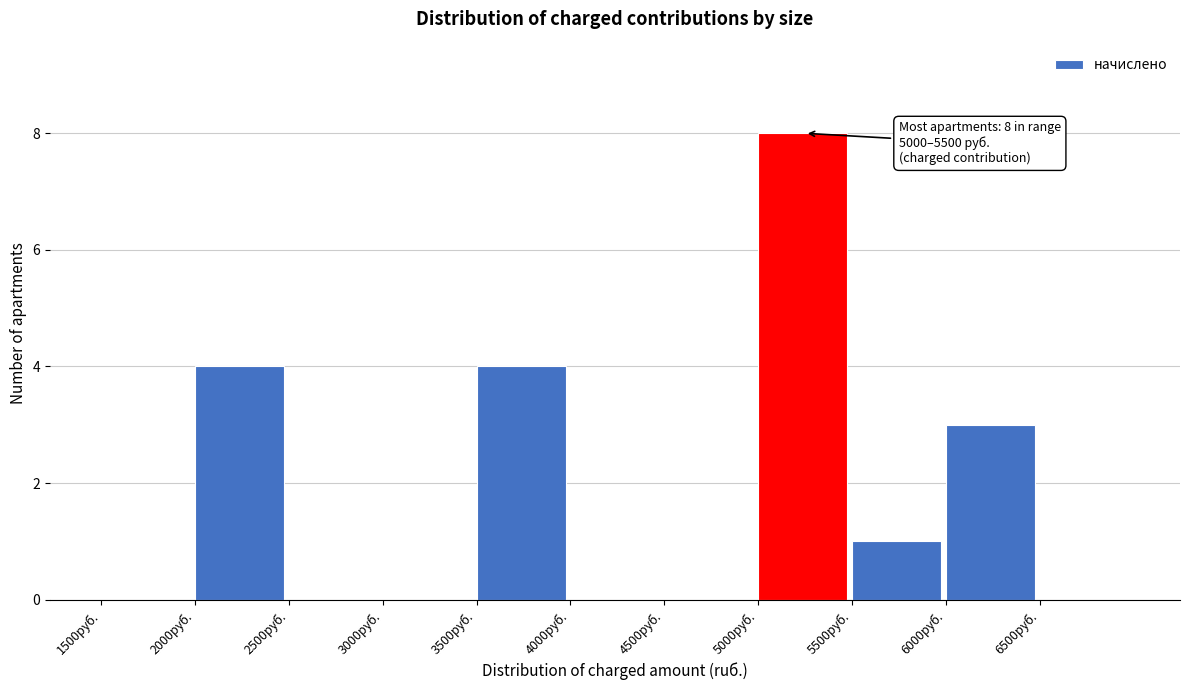

Over which range of the x-axis is the bar tallest?

5000 to 5500